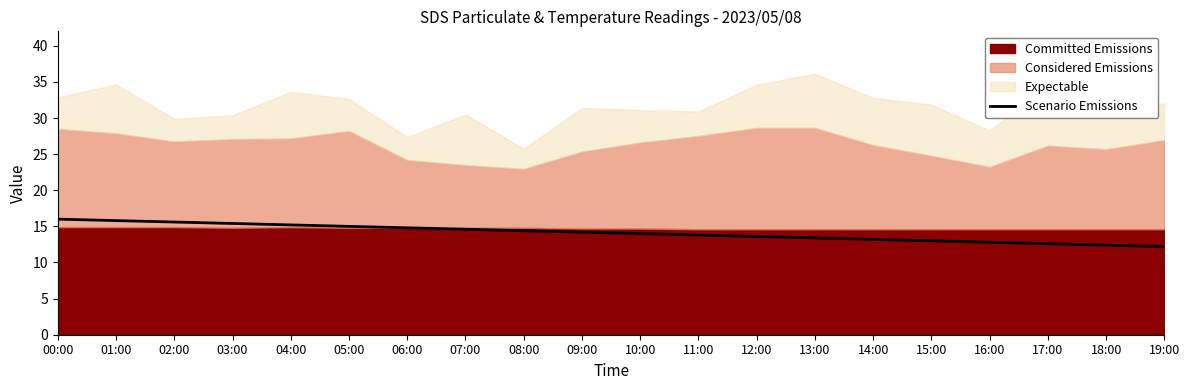

List the labels in order of value, smallest first.

19:00, 18:00, 17:00, 16:00, 15:00, 14:00, 13:00, 12:00, 11:00, 10:00, 09:00, 08:00, 07:00, 06:00, 05:00, 04:00, 03:00, 02:00, 01:00, 00:00